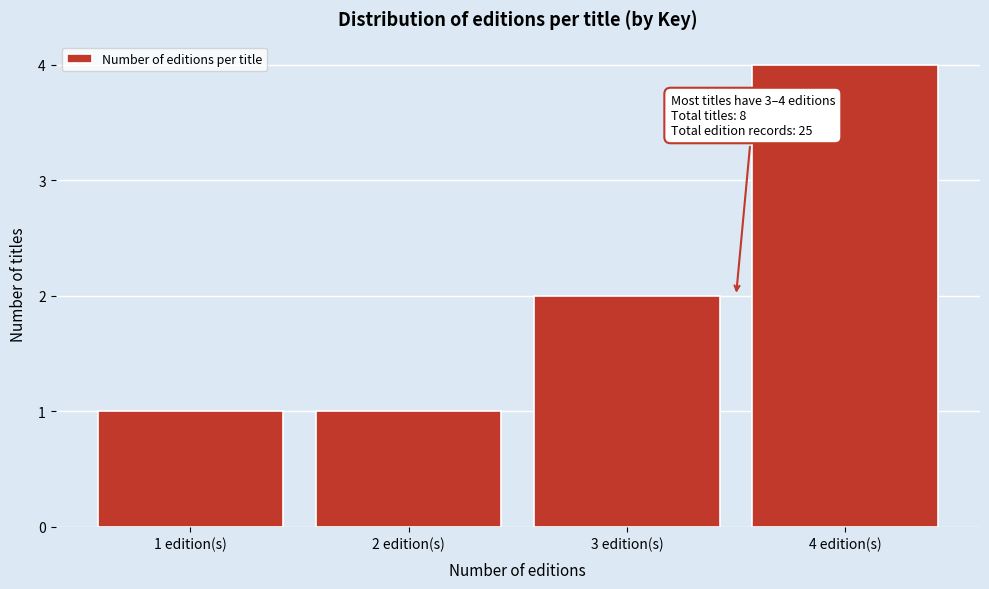

Over which range of the x-axis is the bar tallest?

3.5 to 4.5